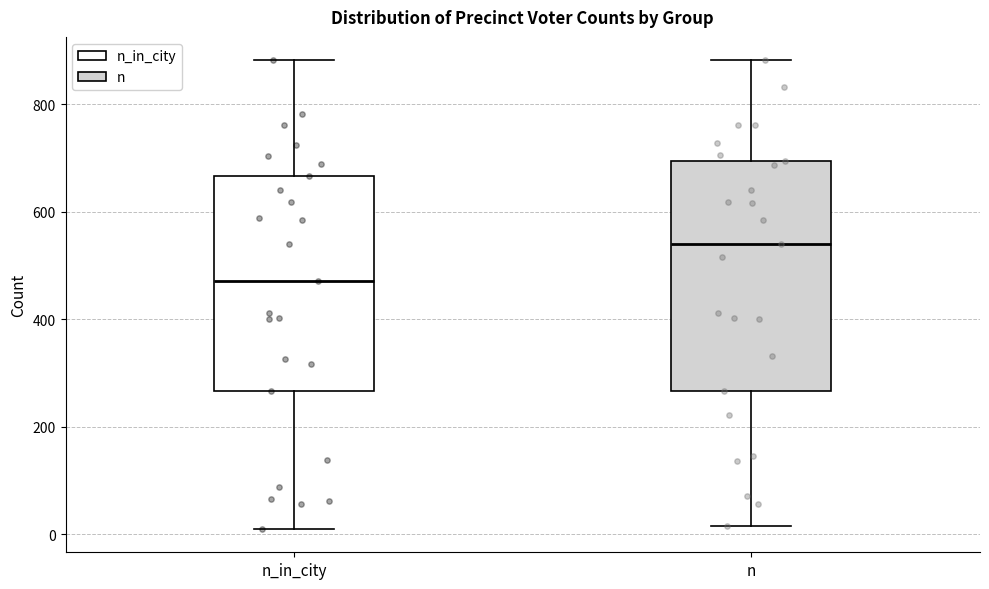

Reading left to right, read every box against the y-axis: the position of its median line, the range the box covers, and the ends of its whiskers. The values are not printed on the chart, so give them approximately, as read against the axis.

n_in_city: median 480, box 260 to 660, whiskers 20 to 880
n: median 540, box 260 to 700, whiskers 20 to 880